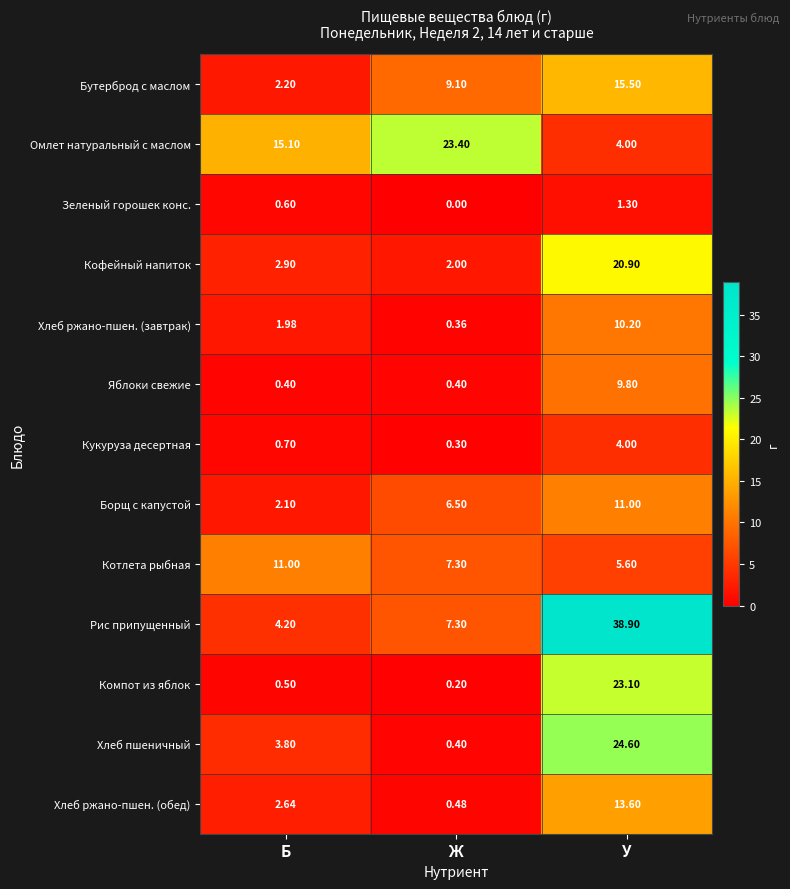

Rank the series at Б from lowest to highest value.

Яблоки свежие, Компот из яблок, Зеленый горошек конс., Кукуруза десертная, Хлеб ржано-пшен. (завтрак), Борщ с капустой, Бутерброд с маслом, Хлеб ржано-пшен. (обед), Кофейный напиток, Хлеб пшеничный, Рис припущенный, Котлета рыбная, Омлет натуральный с маслом